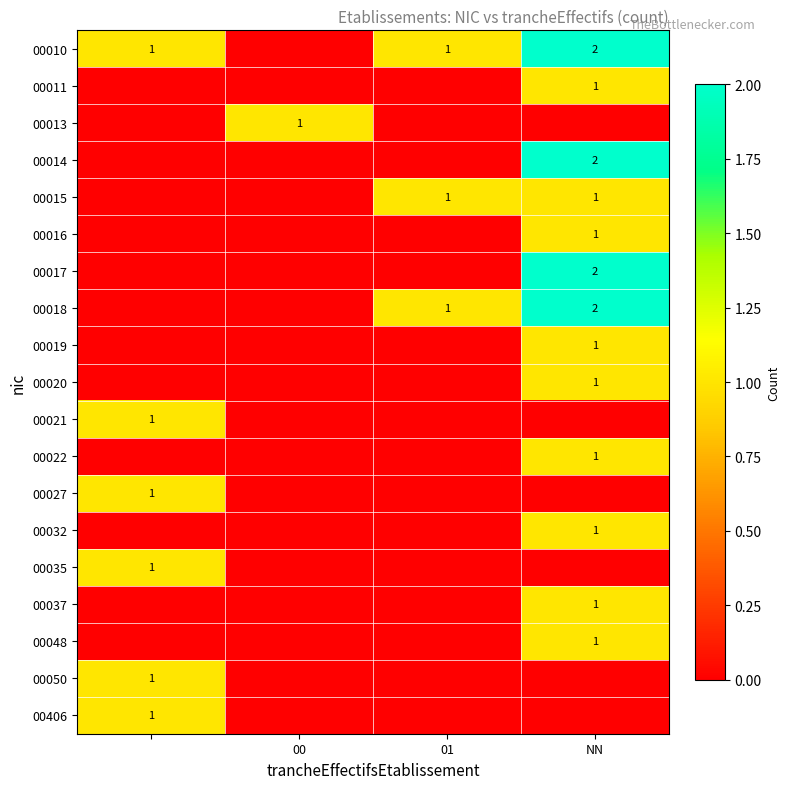

The 00015 series shows 1 at NN. True or false?

True